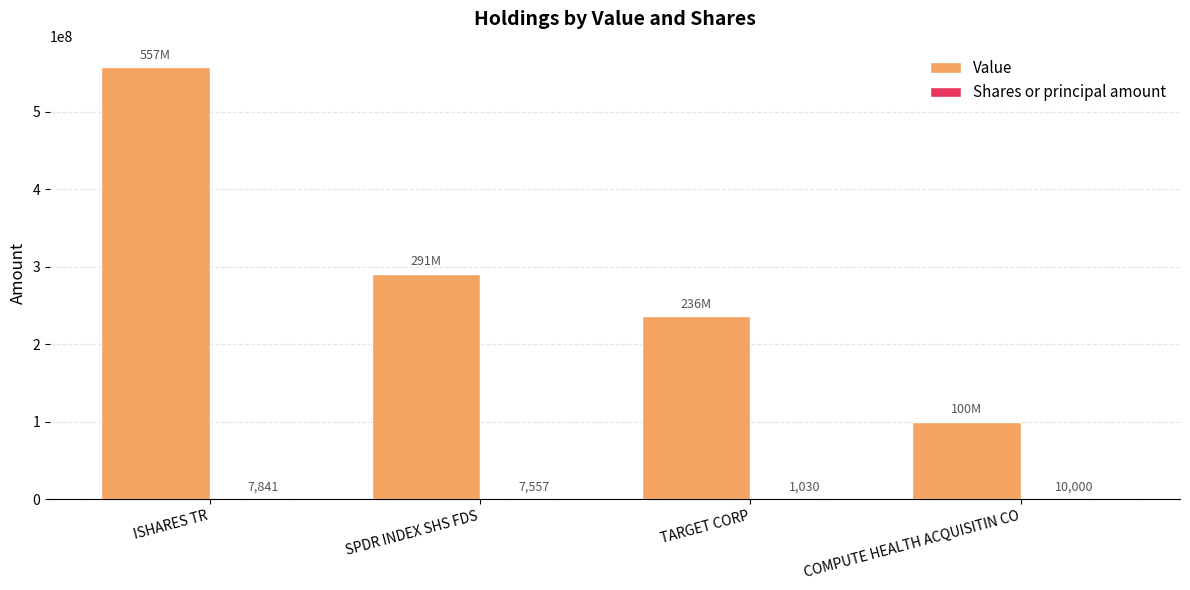

Which series changed the most between ISHARES TR and TARGET CORP?

Value